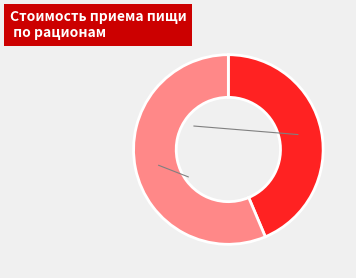

Which category has the smallest portion of the pie?

Завтрак